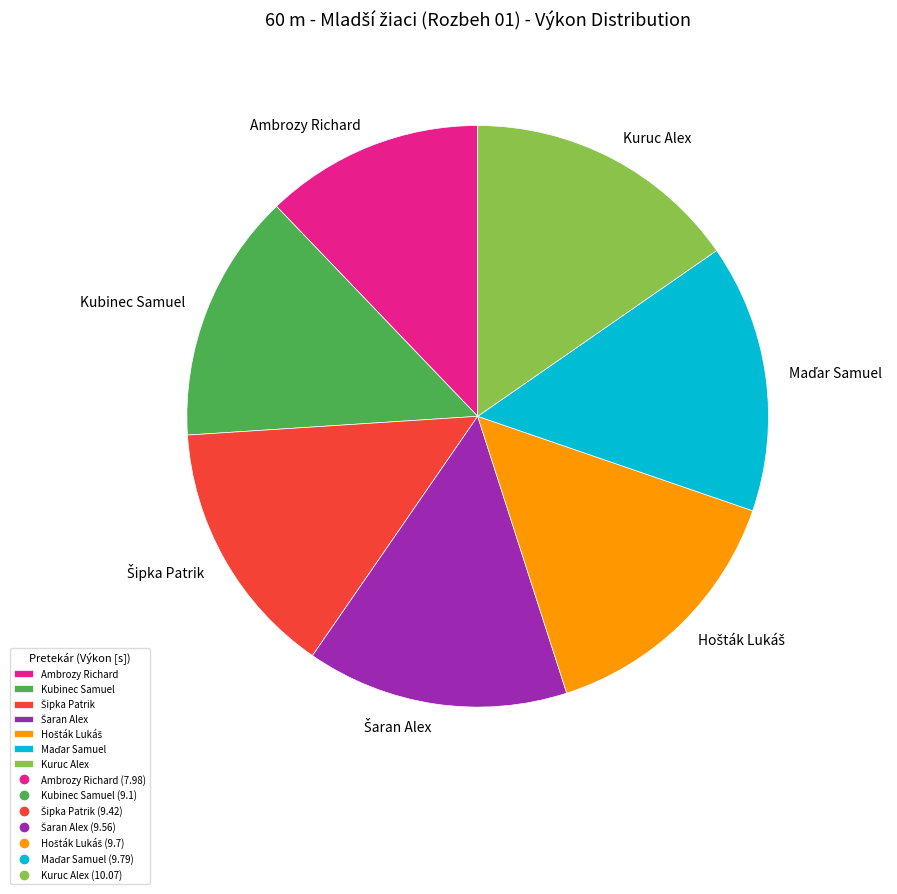

The Kubinec Samuel slice represents 24% of the pie. True or false?

False